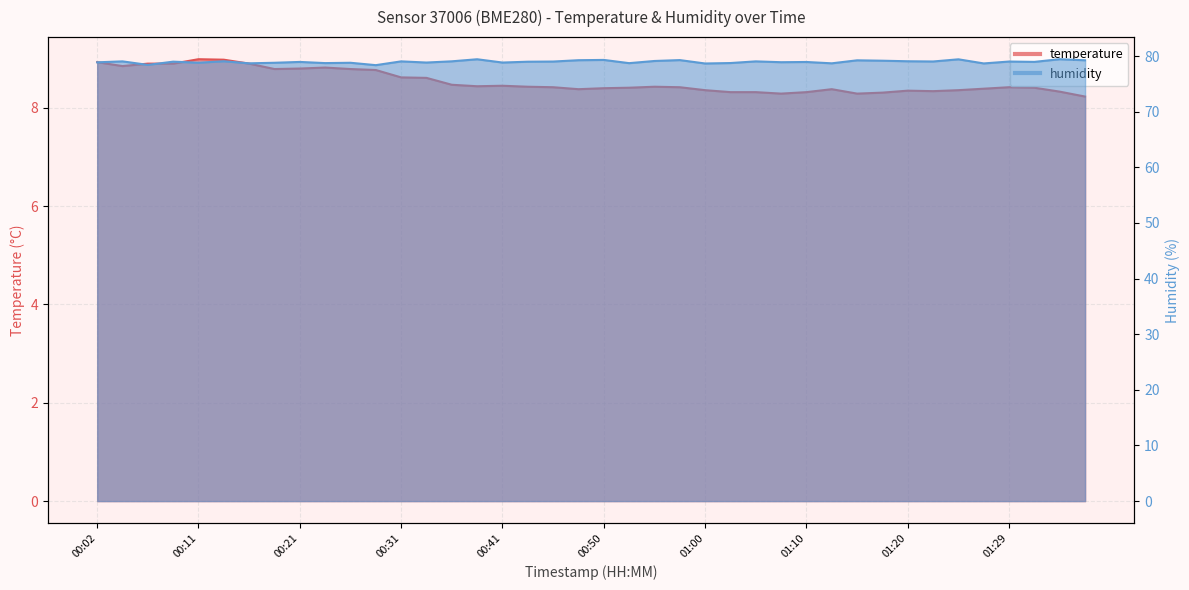

Read the temperature value at 01:00.

8.4